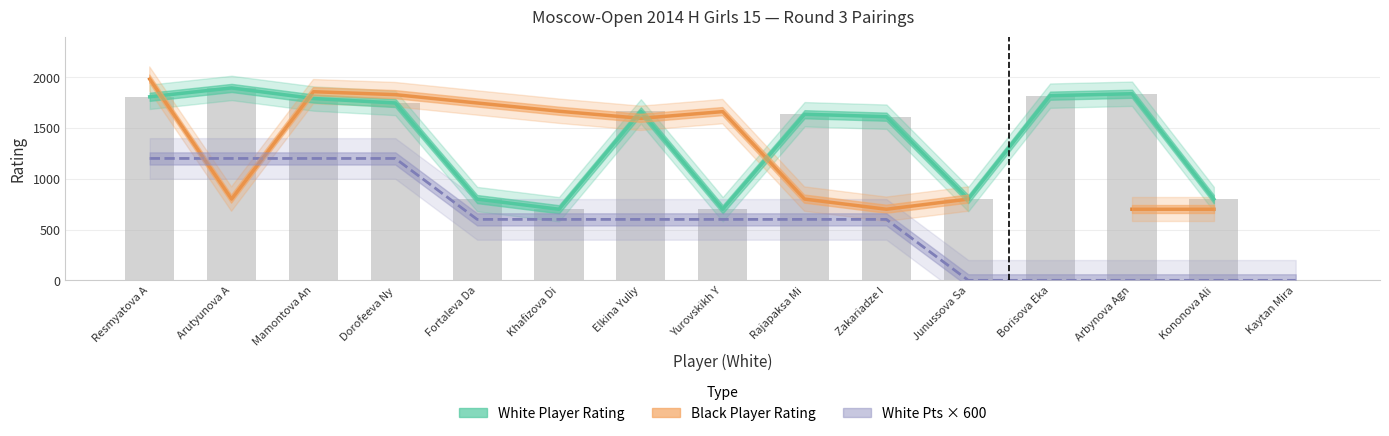

Which category has the lowest value across all series?

Junussova Sa